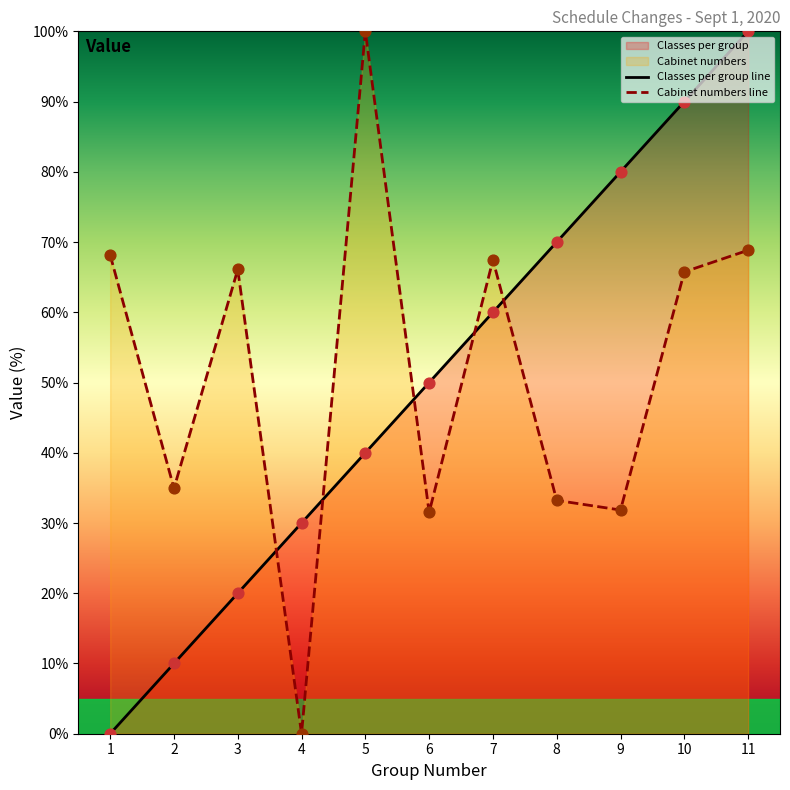

Which series has the widest spread of Y values?

Classes per group line